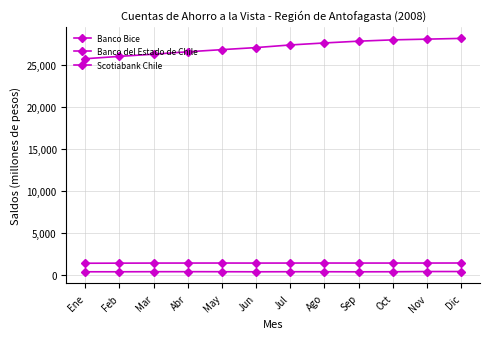

Reading right to left, what are all the values shown in this chart?

Banco Bice: Dic=412	Nov=412	Oct=387	Sep=379	Ago=388	Jul=389	Jun=381	May=390	Abr=395	Mar=392	Feb=383	Ene=383
Banco del Estado de Chile: Dic=28113	Nov=28025	Oct=27939	Sep=27783	Ago=27572	Jul=27333	Jun=27022	May=26777	Abr=26521	Mar=26238	Feb=25976	Ene=25697
Scotiabank Chile: Dic=1425	Nov=1420	Oct=1419	Sep=1419	Ago=1422	Jul=1419	Jun=1417	May=1421	Abr=1419	Mar=1417	Feb=1408	Ene=1397